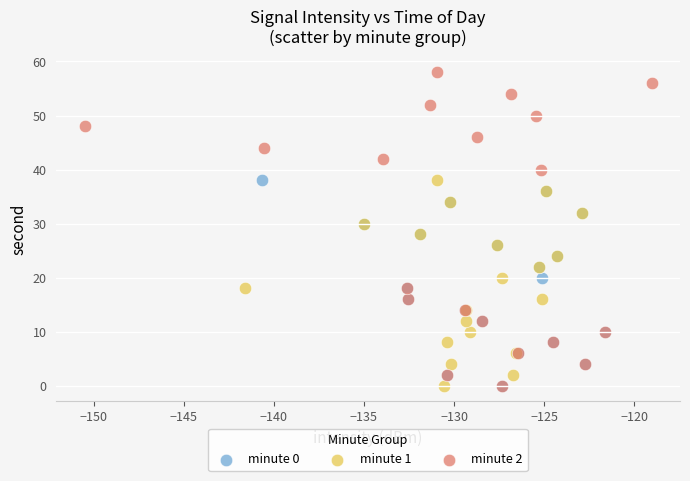

Which series has the largest Y range (max minus min)?

minute 2